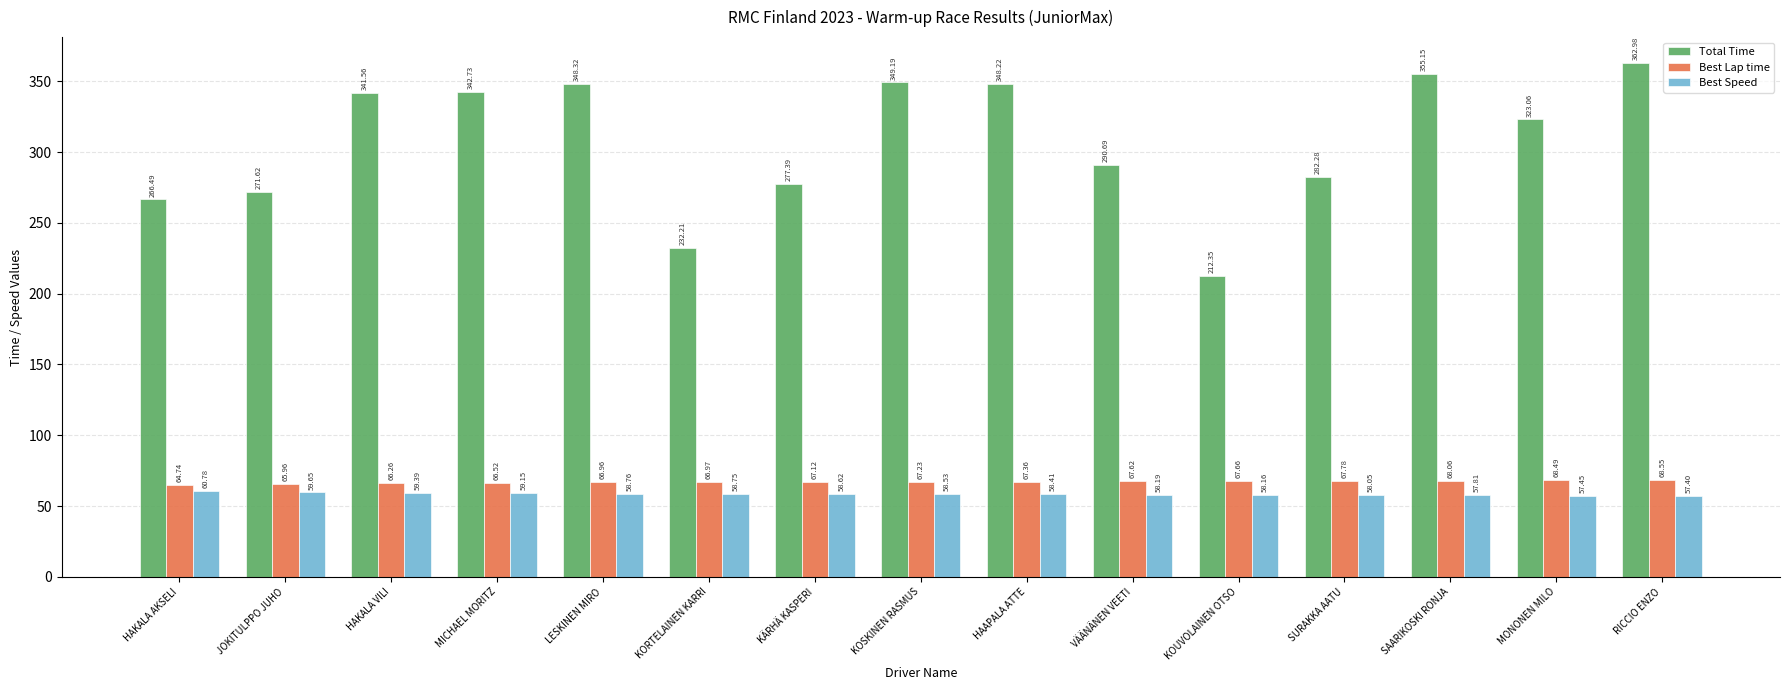

What is the maximum value shown in the chart?

363.0